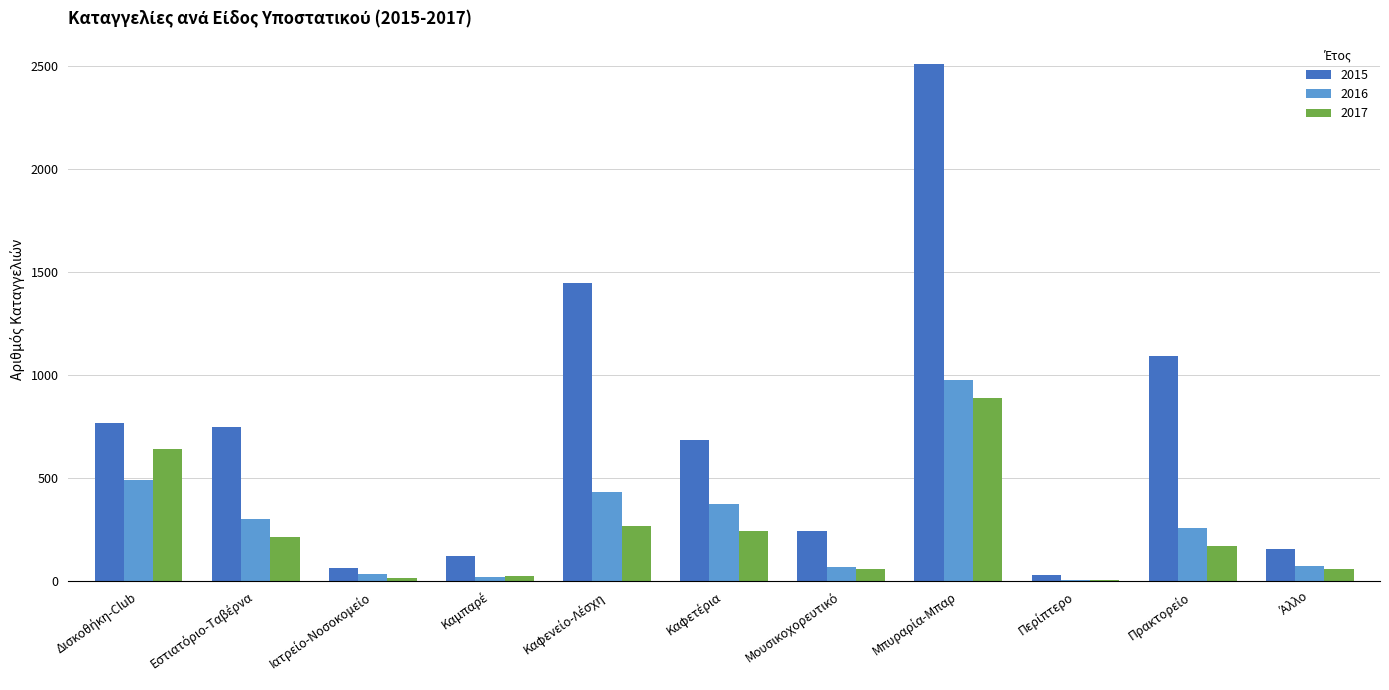

What is the sum of all 2016 values?

3017